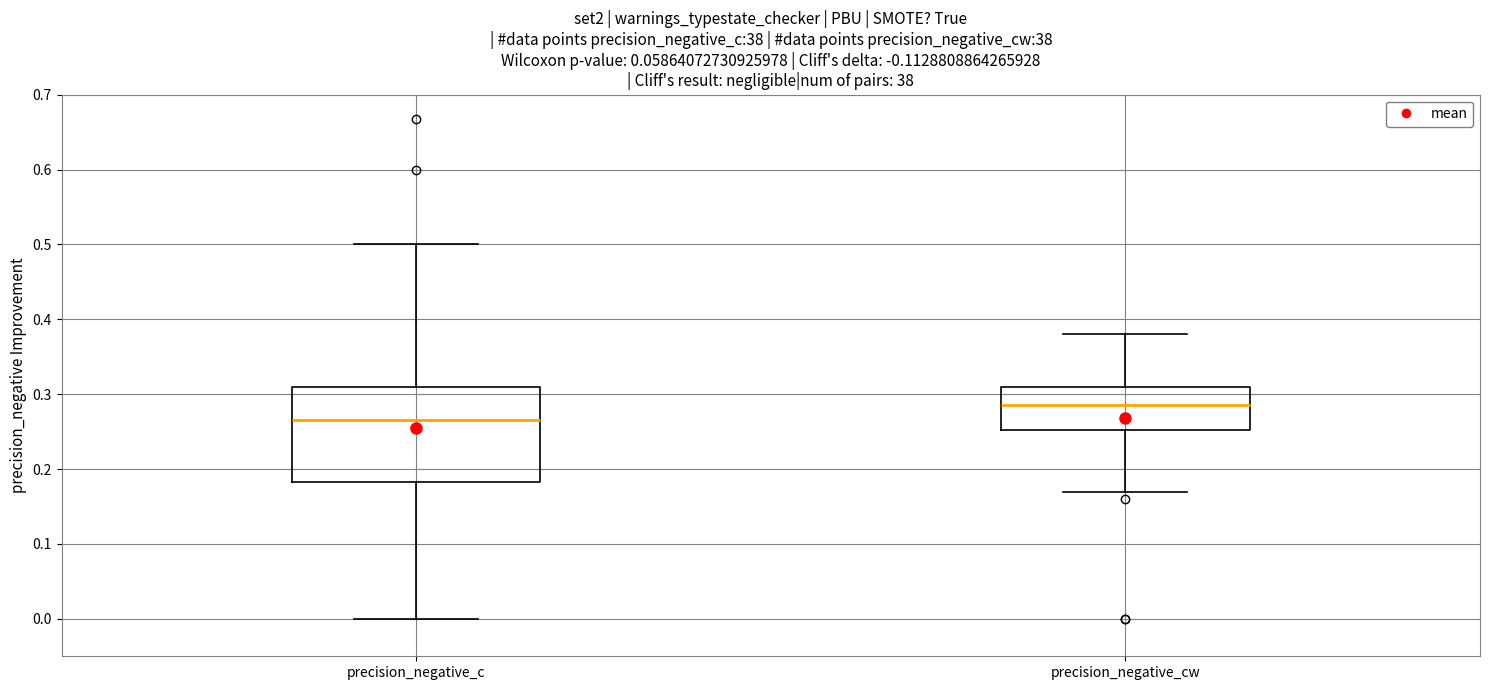

Which box is the tallest, from its lower edge to its upper edge?

precision_negative_c